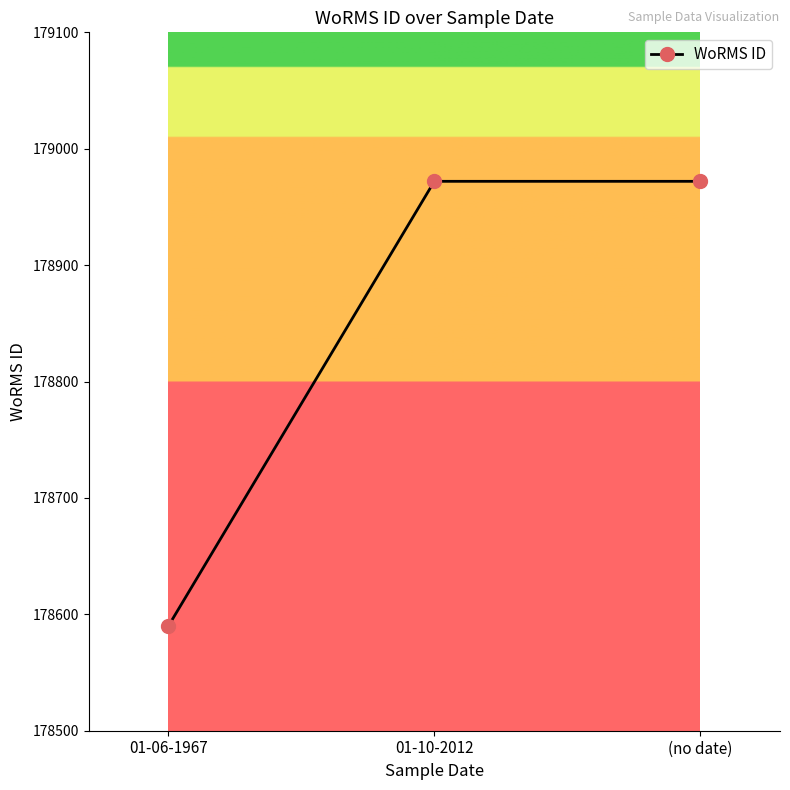

How many distinct data groups are displayed?

1